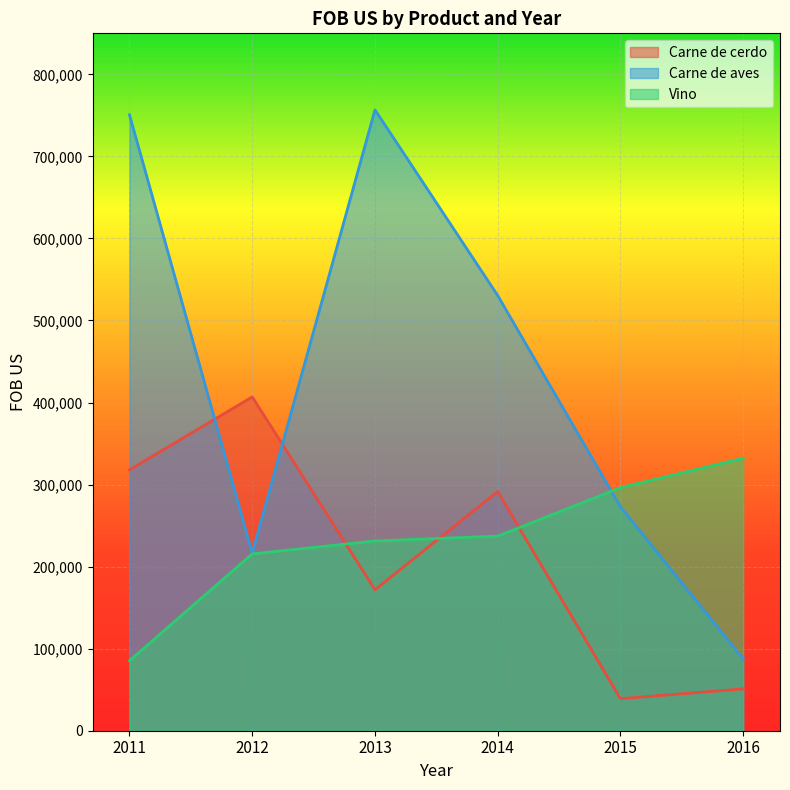

What is the smallest value displayed?

39042.9